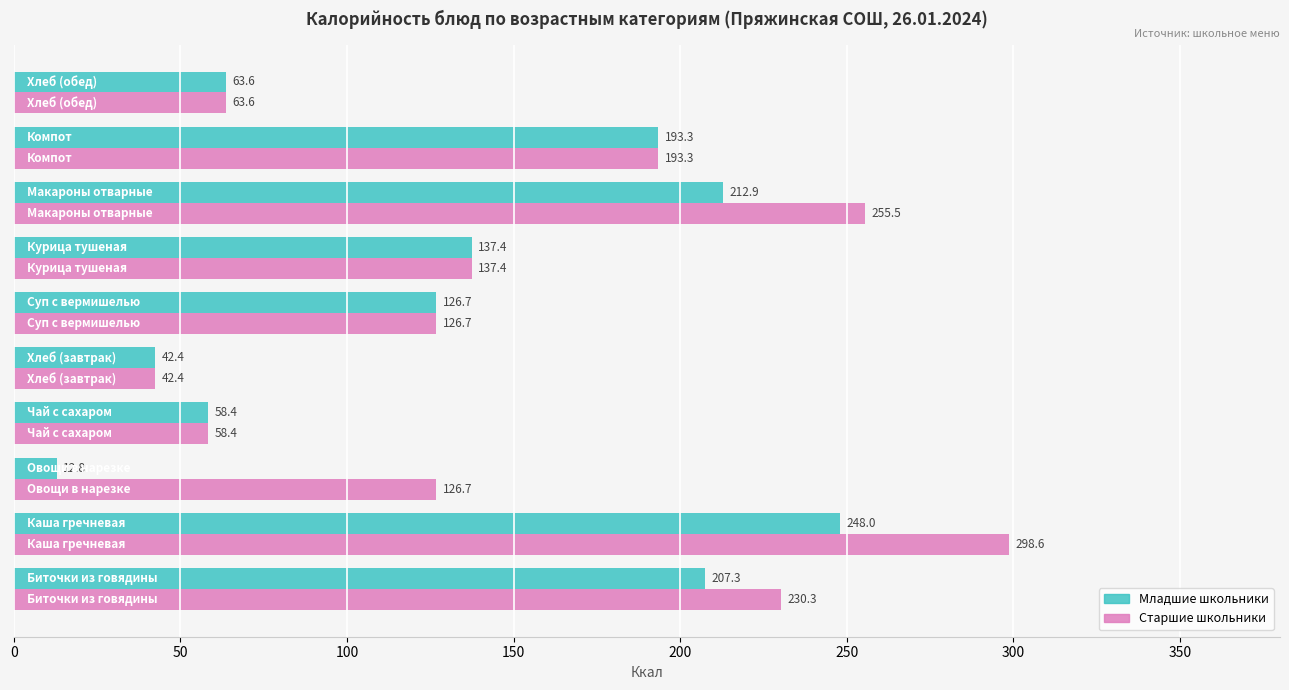

Which series has the largest total across all categories?

Старшие школьники